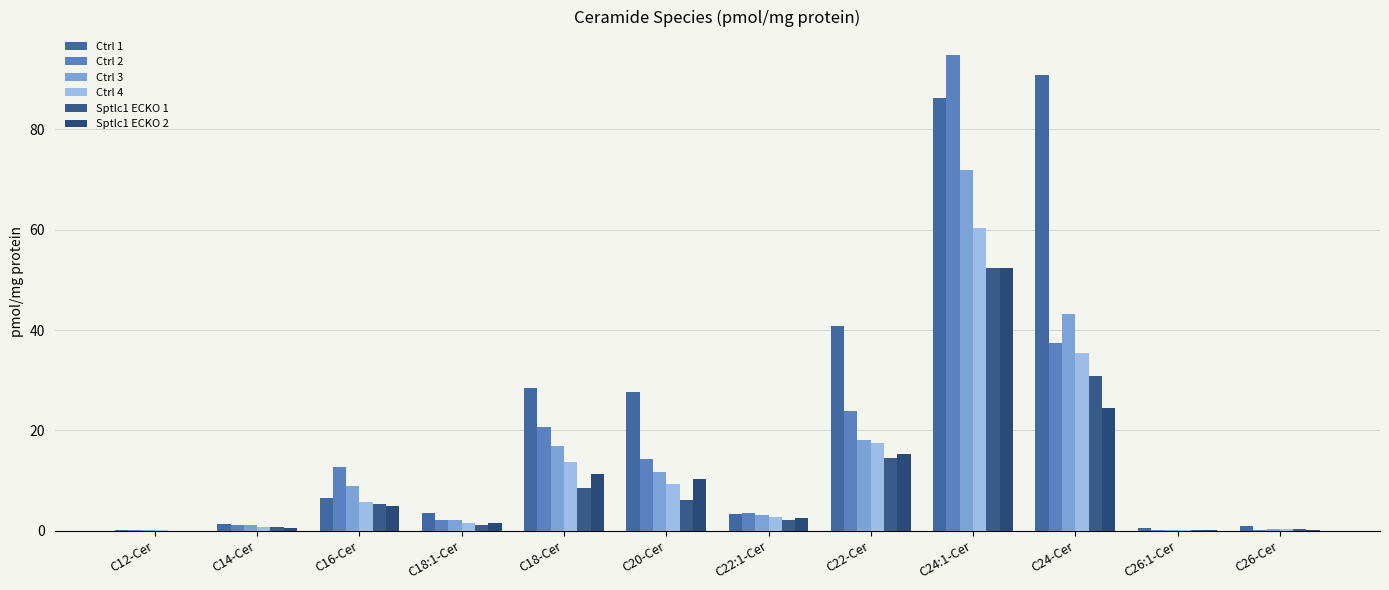

At which label does Sptlc1 ECKO 2 reach its peak?

C24:1-Cer